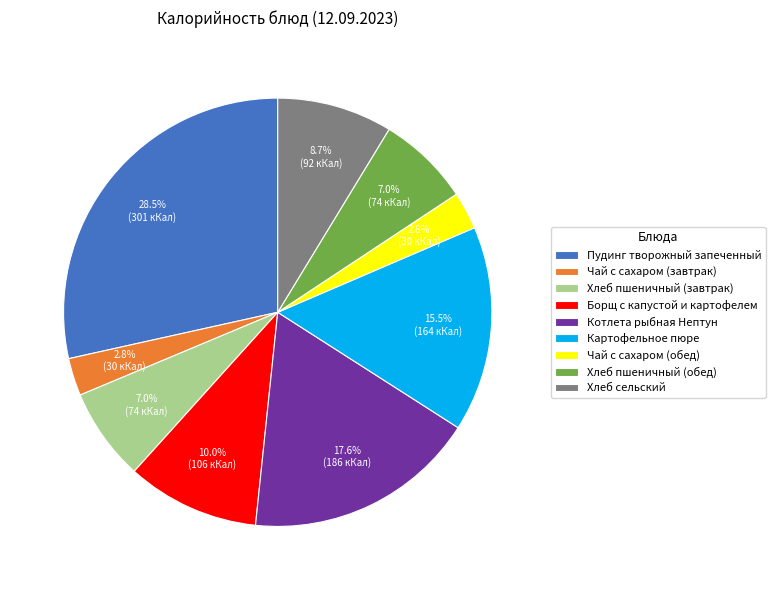

Do Хлеб сельский and Картофельное пюре together represent more than half of the pie?

No